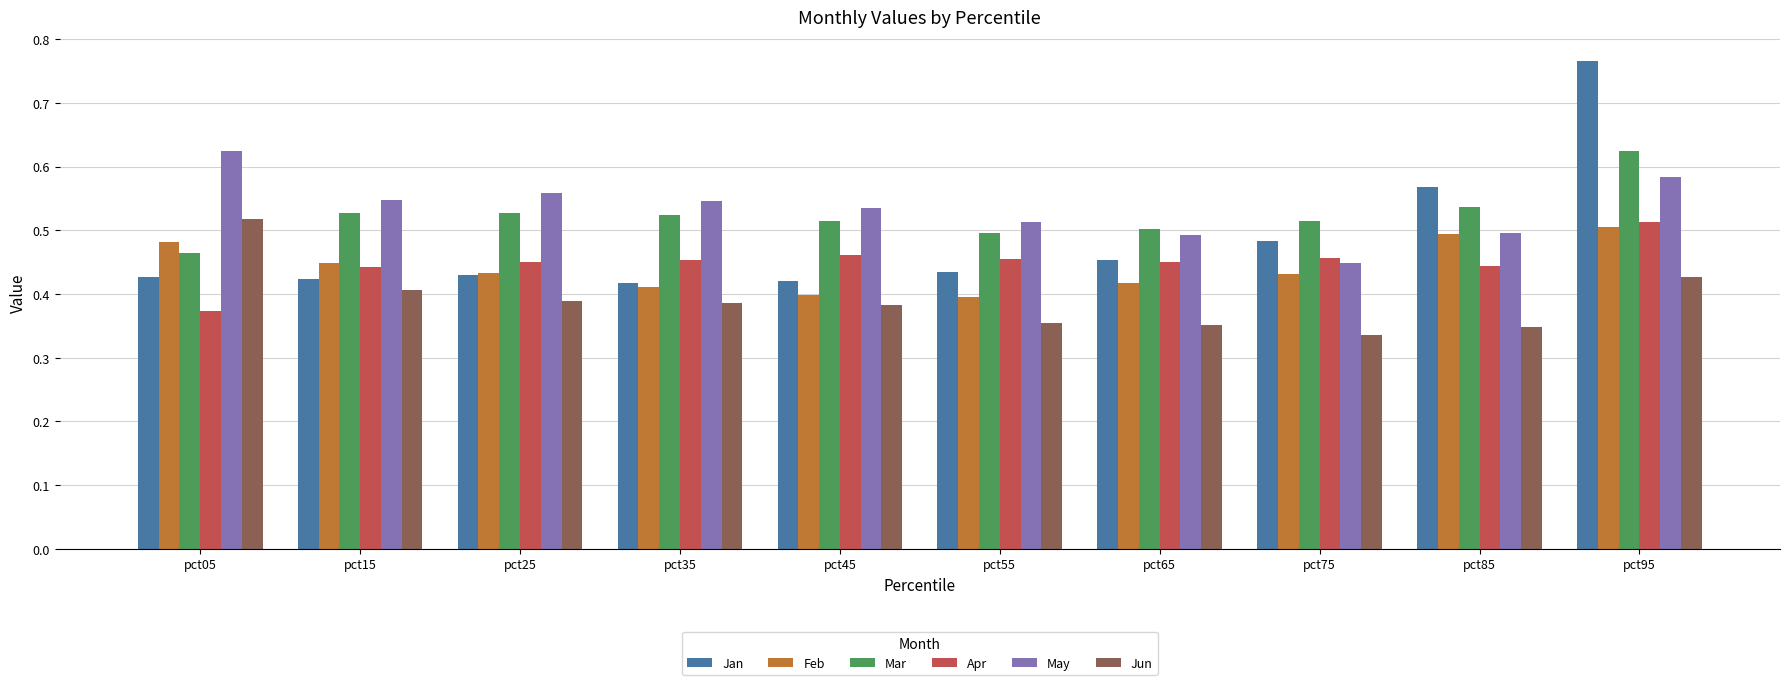

How many Jan values are between 0 and 1?

10